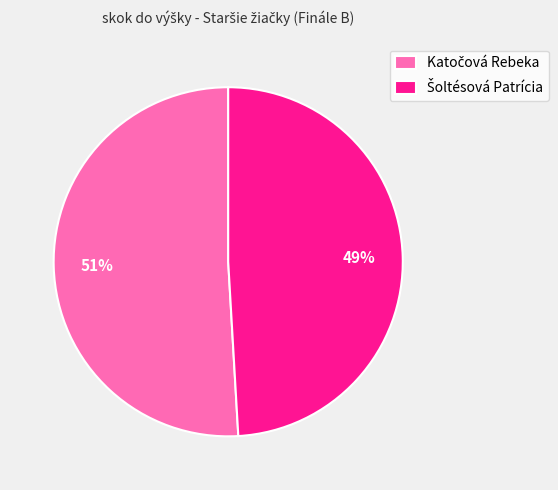

Does any single category account for the majority?

Yes